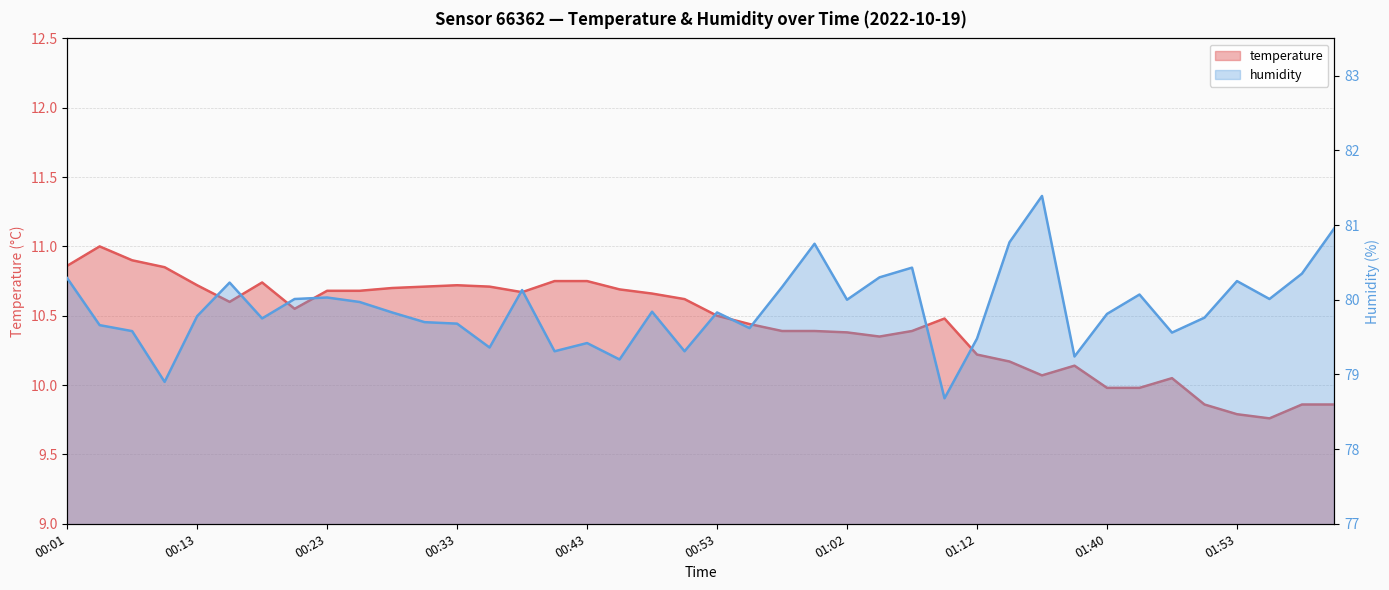

True or false: humidity and temperature cross at least once.

False